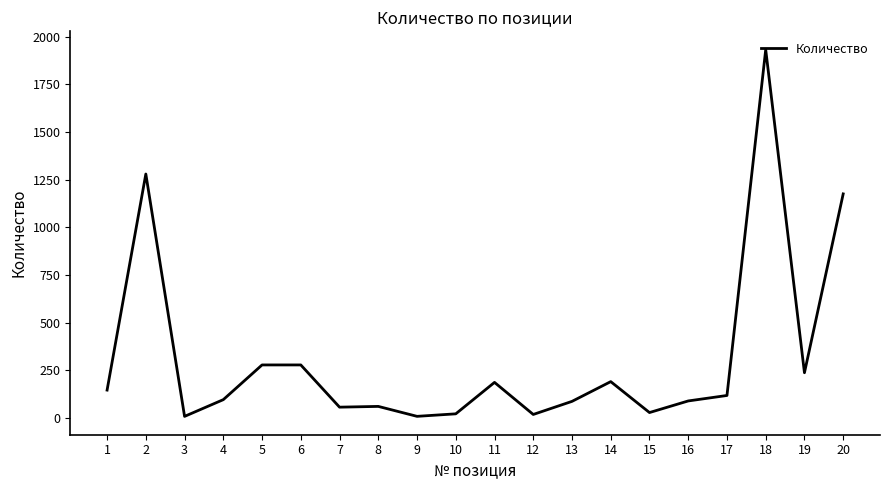

What is the minimum value shown in the chart?

8.6